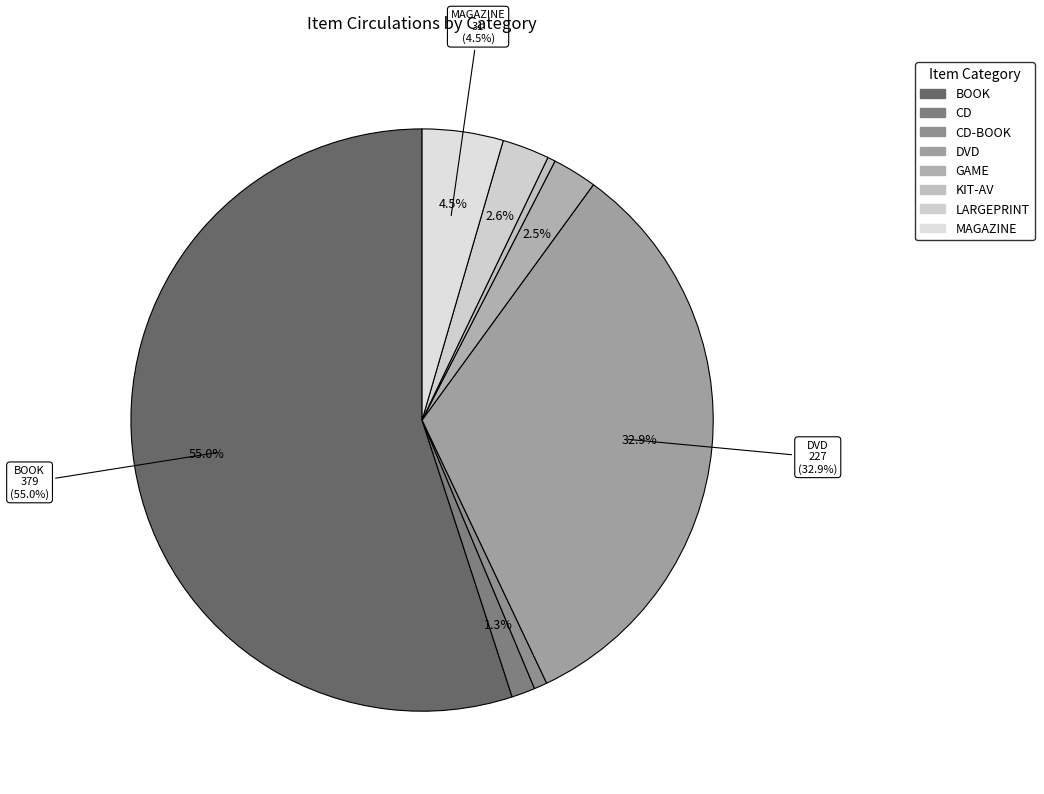

Rank the categories by value from lowest to highest.

KIT-AV, CD-BOOK, CD, GAME, LARGEPRINT, MAGAZINE, DVD, BOOK